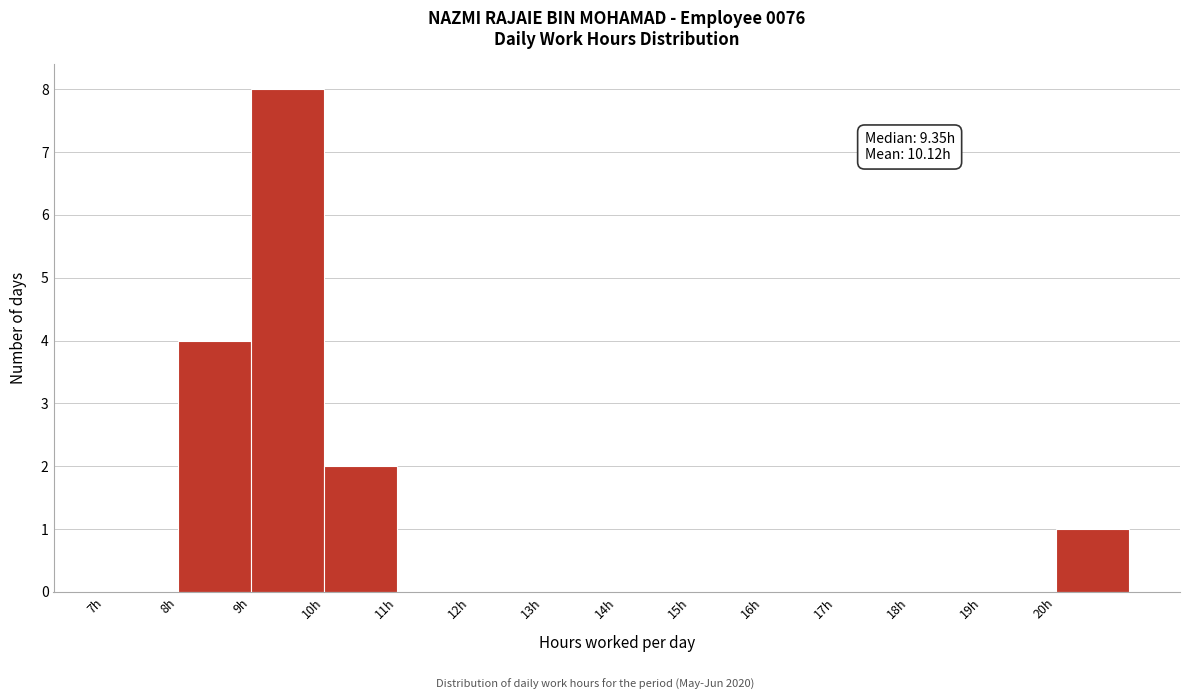

Over which range of the x-axis is the bar tallest?

9 to 10